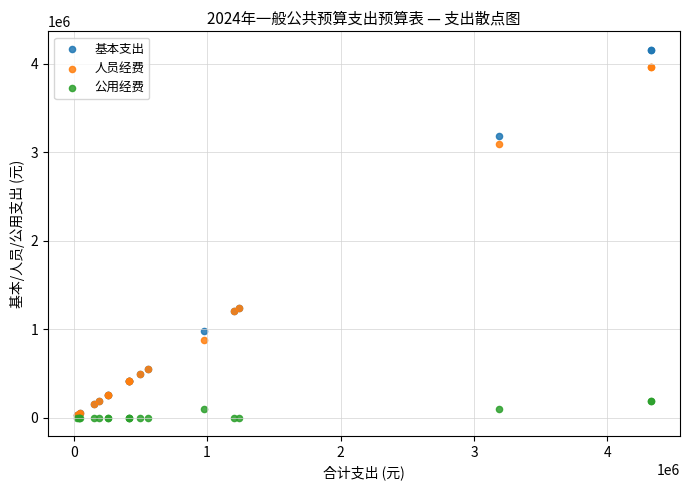

Which series contains the highest Y value?

基本支出